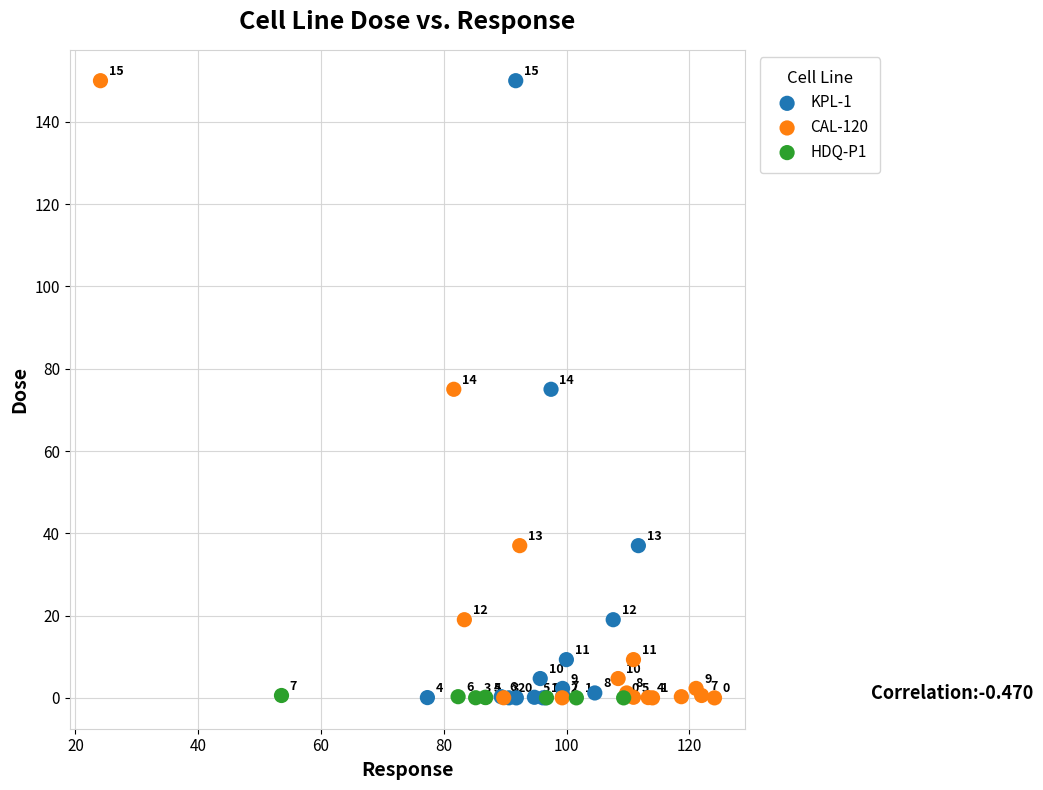

What are all the series names shown in the legend?

KPL-1, CAL-120, HDQ-P1